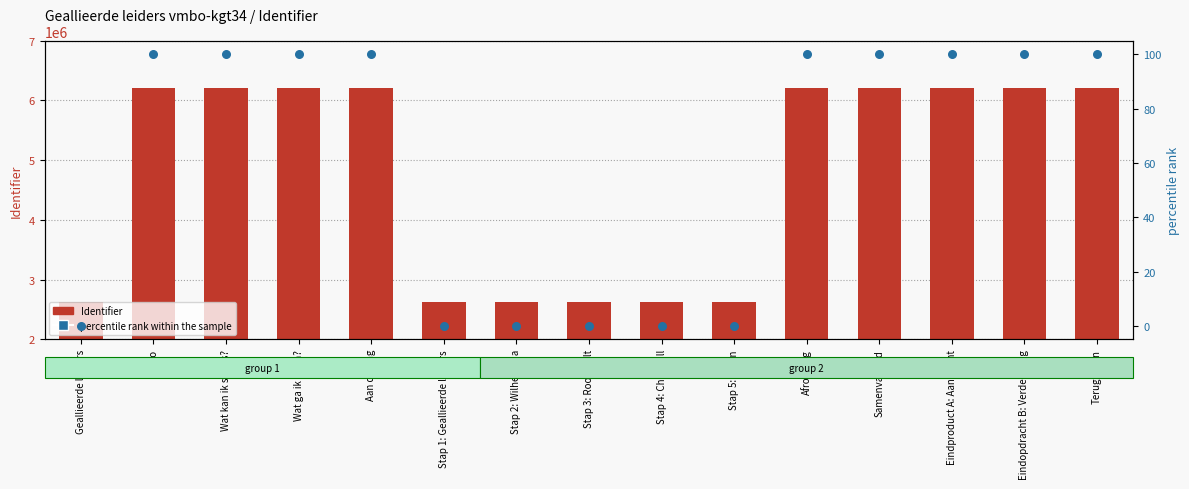

What are all the series names shown in the legend?

Identifier, percentile rank within the sample